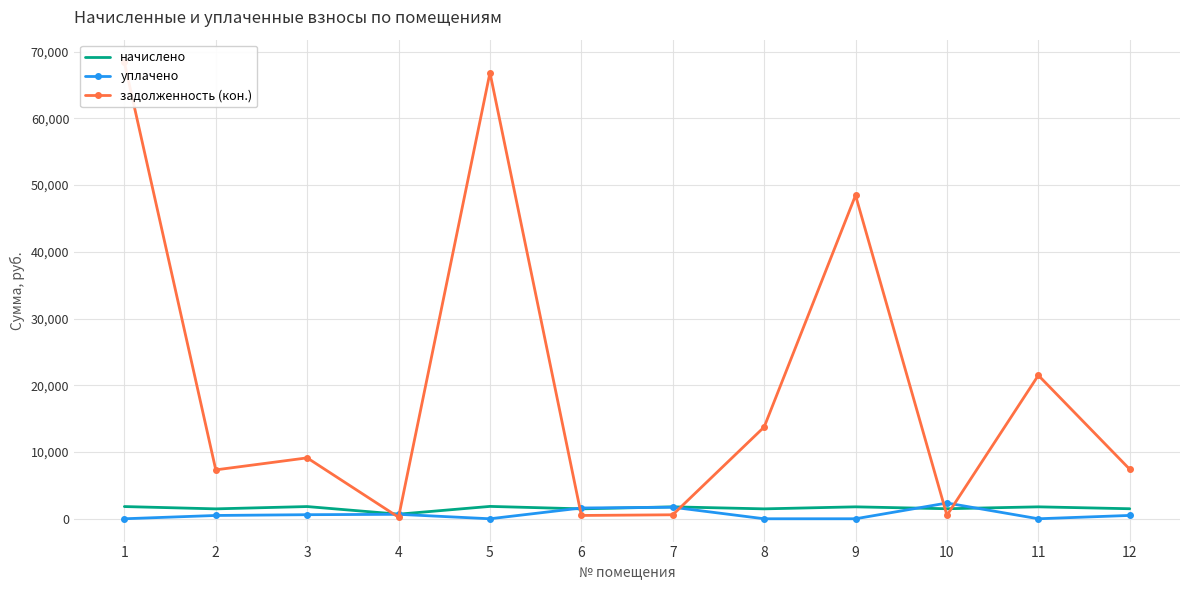

Which series has the largest total across all categories?

задолженность (кон.)